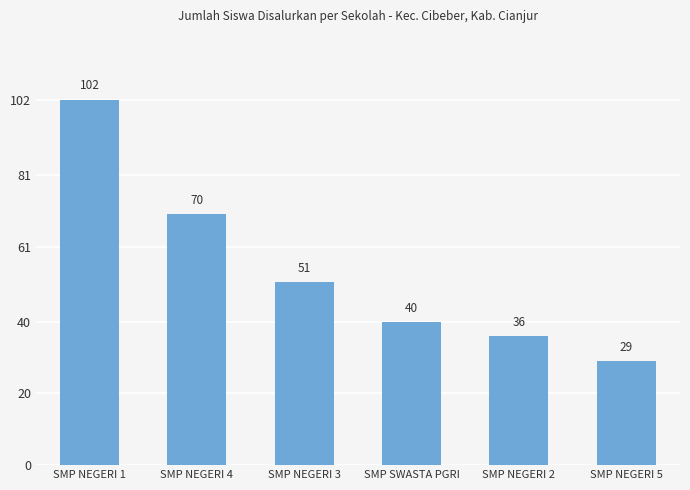

What is the maximum value shown in the chart?

102